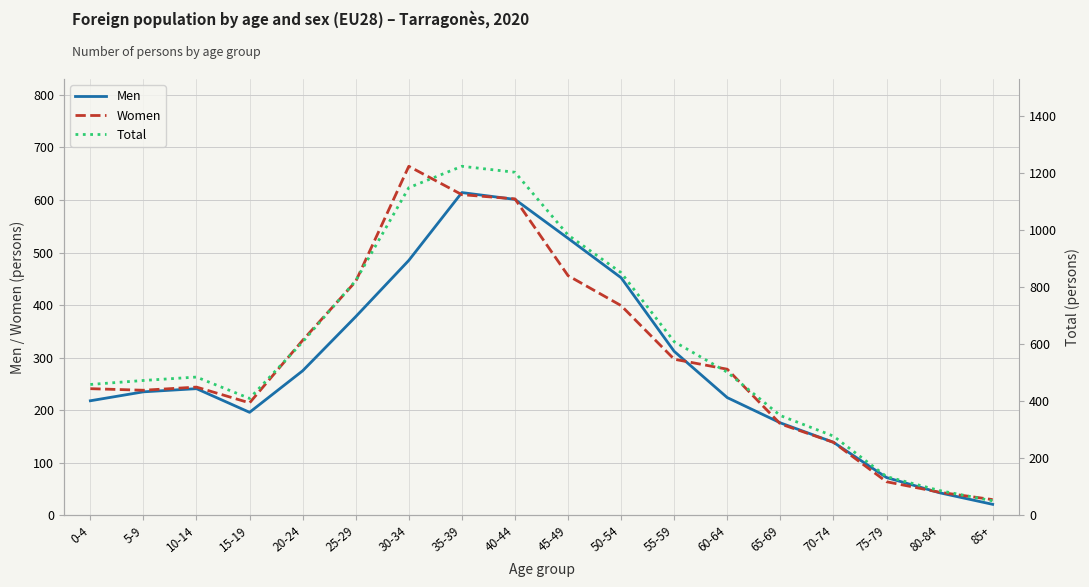

Rank the series at 45-49 from highest to lowest value.

Total, Men, Women